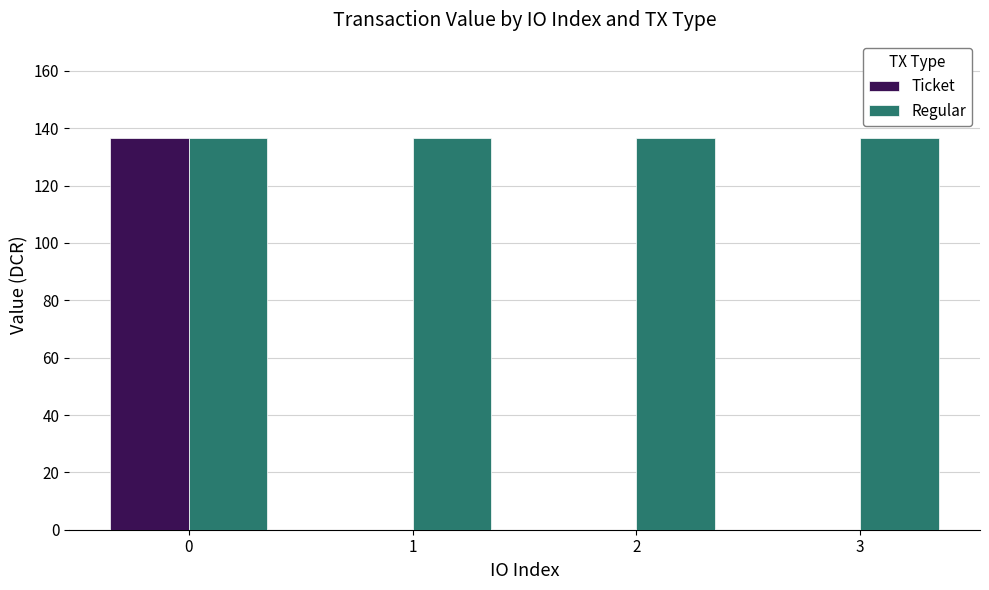

Between 0 and 1, which series saw the biggest shift?

Ticket